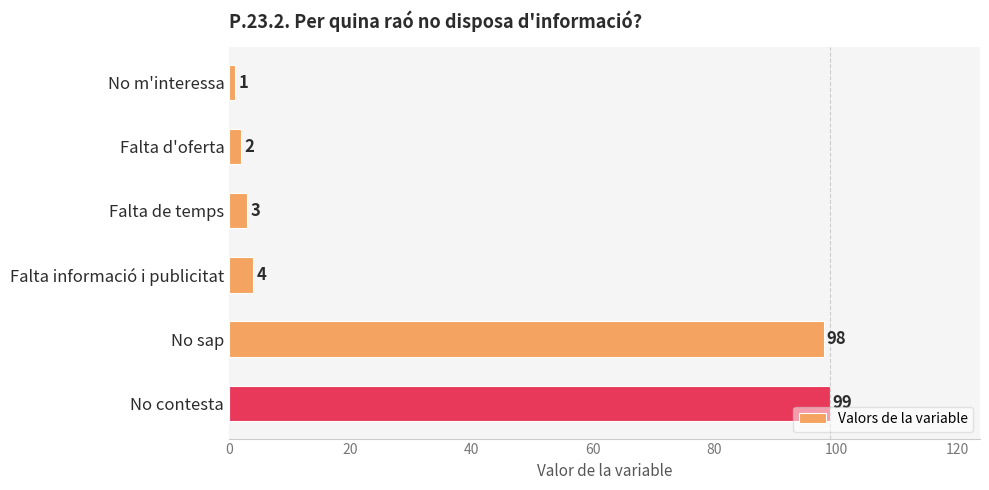

How many data points are less than 4?

3